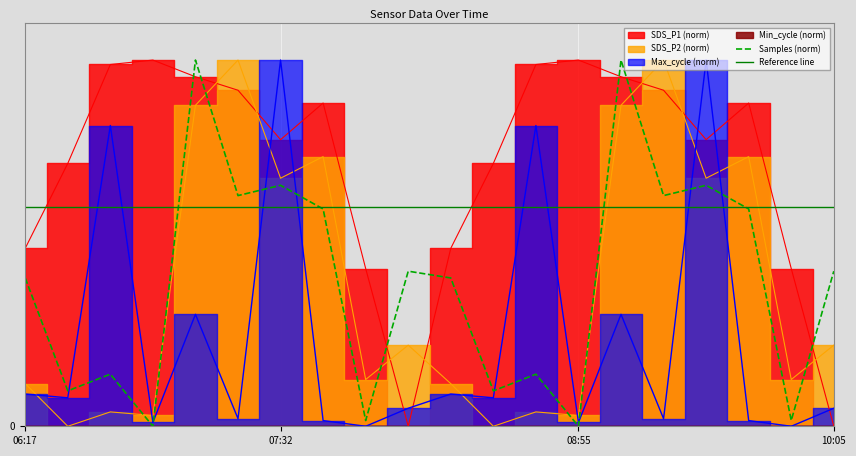

What is the value of the SDS_P2 point at the 9th from the left?

12.8